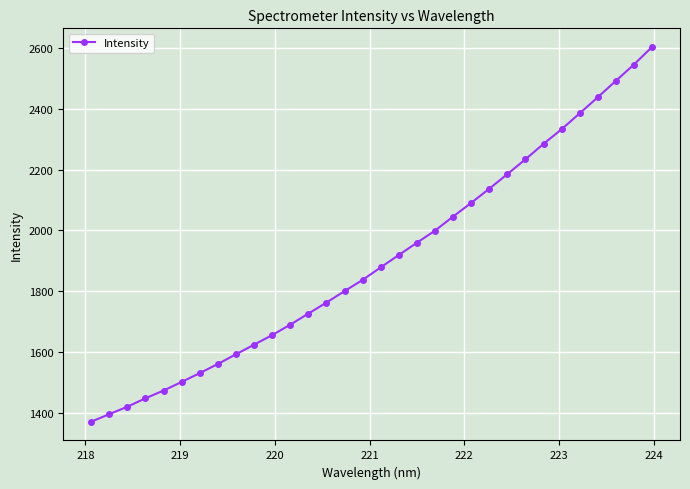

What is the value of the 26th point from the left?

2285.2